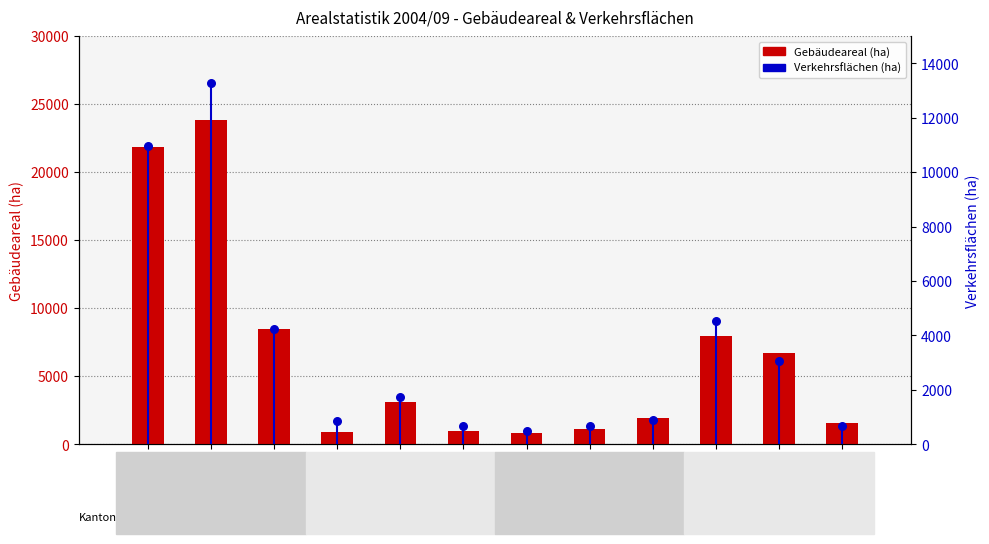

Which series reaches the minimum Y coordinate?

Verkehrsflächen (ha)